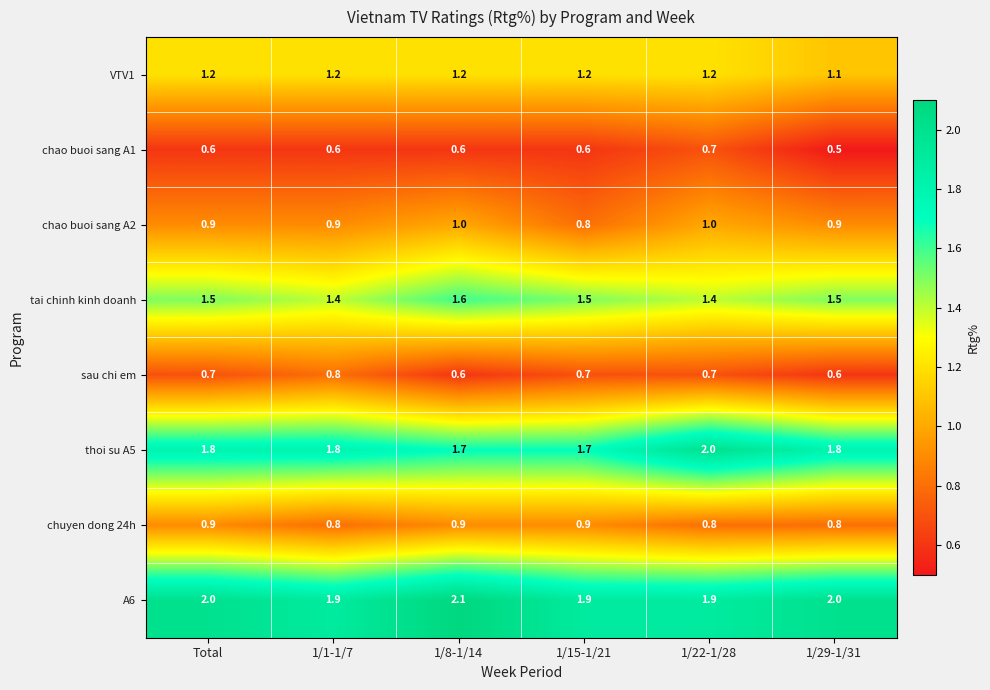

List the series in order of their peak value, highest first.

A6, thoi su A5, tai chinh kinh doanh, VTV1, chao buoi sang A2, chuyen dong 24h, sau chi em, chao buoi sang A1